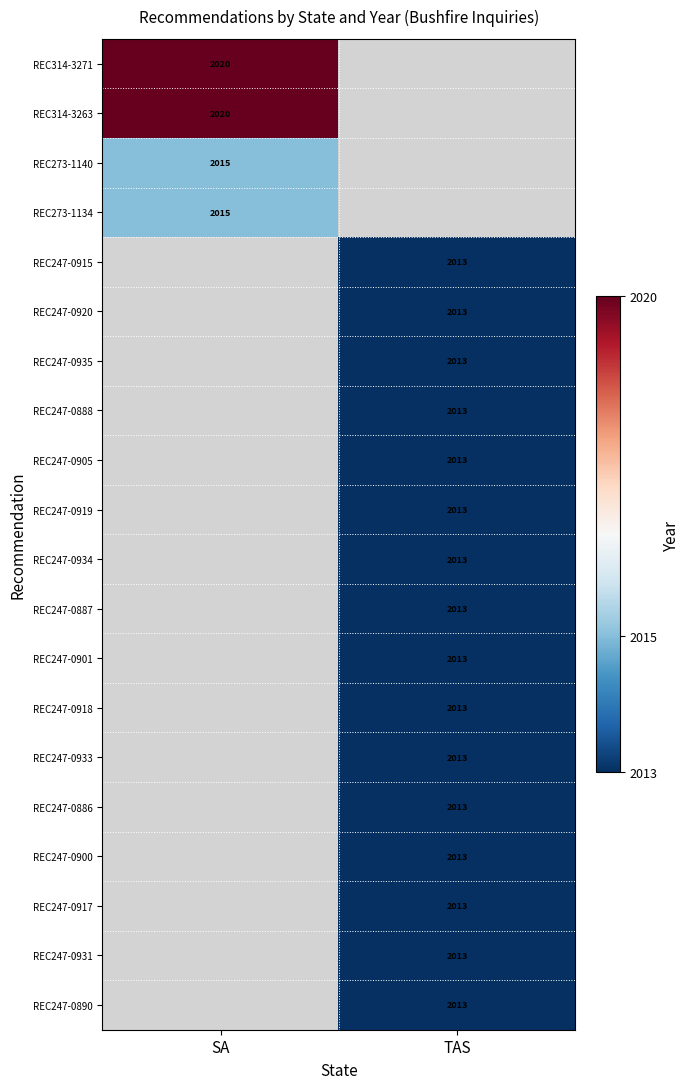

Is it true that REC247-0900 equals 2013 at TAS?

True